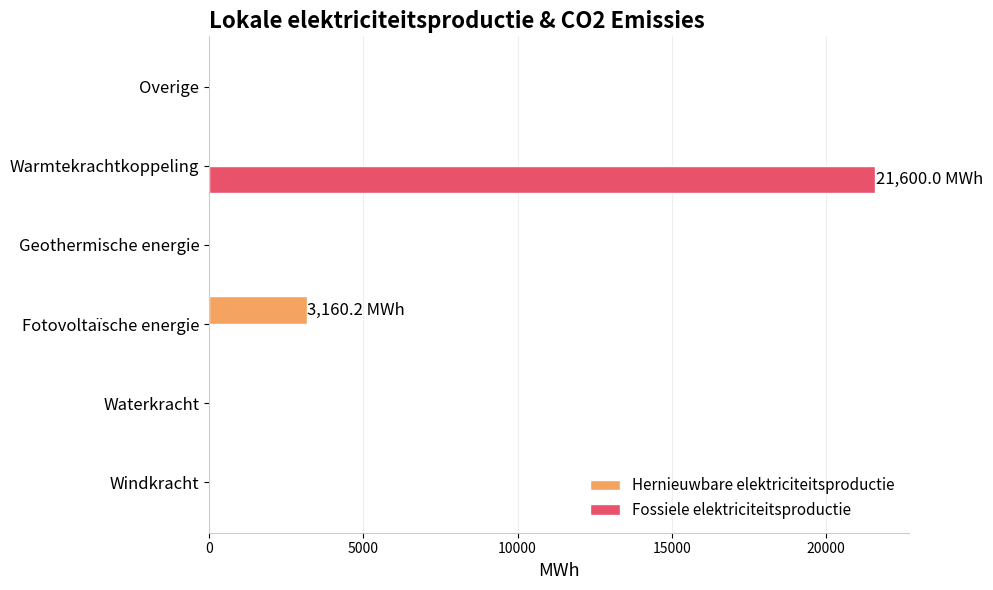

How many data points does each series have?

6